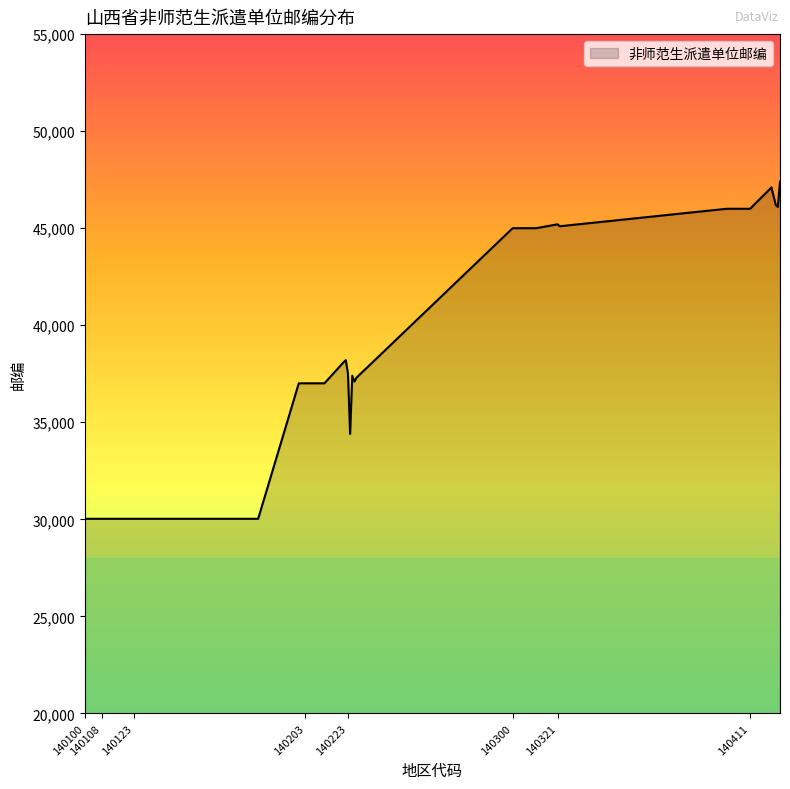

How many lines are shown in the chart?

1